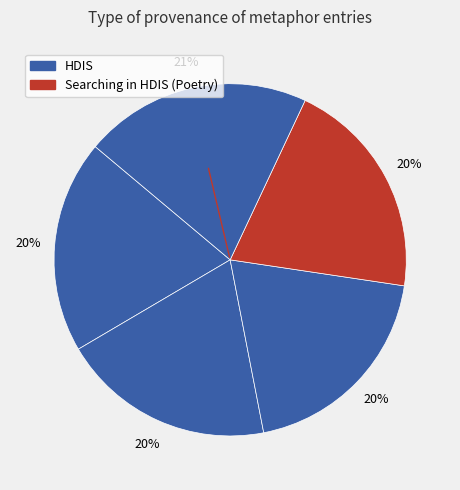

How many segments does this pie chart have?

5